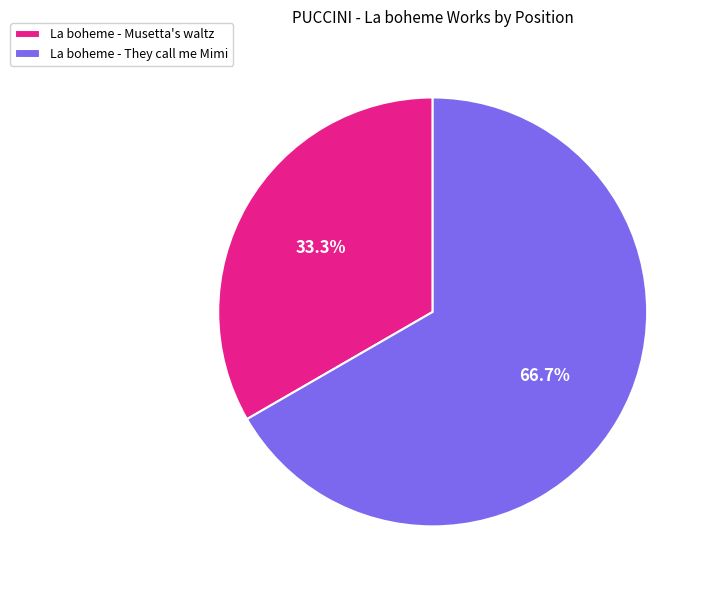

Approximately how many times larger is the value at La boheme - Musetta's waltz compared to La boheme - They call me Mimi?

0.5